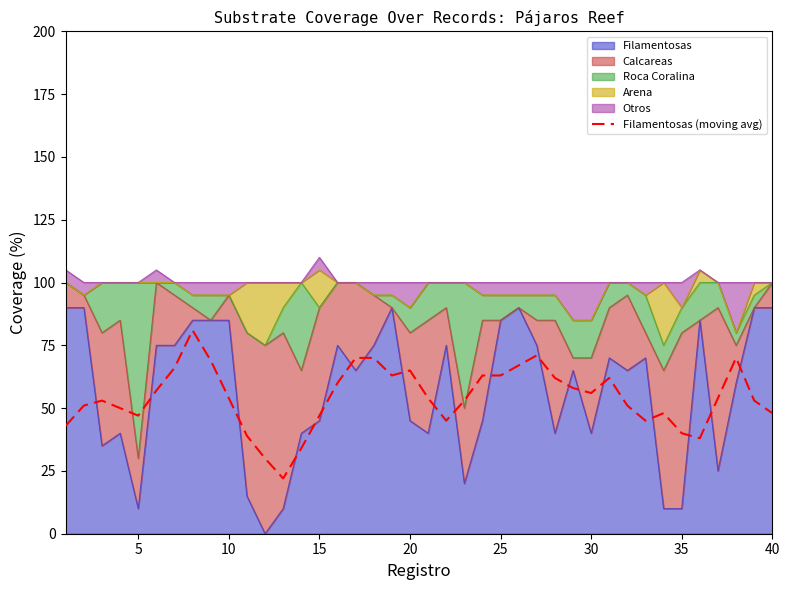

Does the chart display data point markers on the line(s)?

No